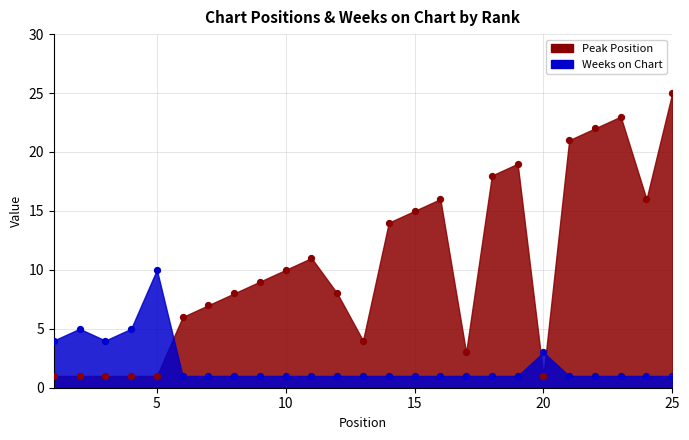

Which series has the widest spread of Y values?

Peak Position